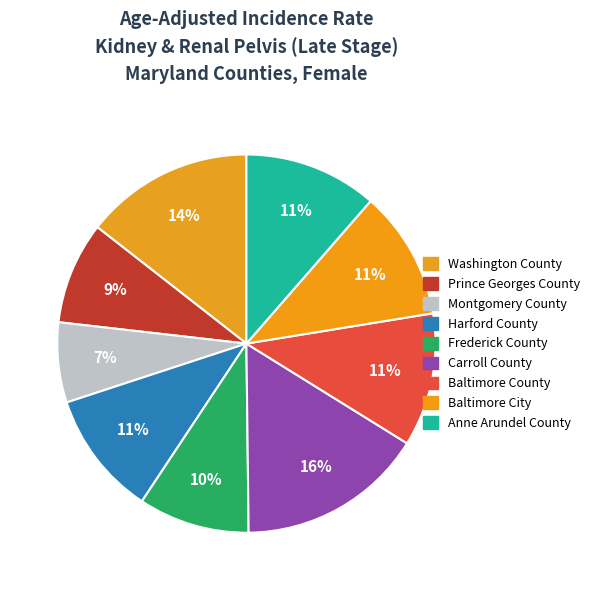

Count the number of slices in the pie.

9